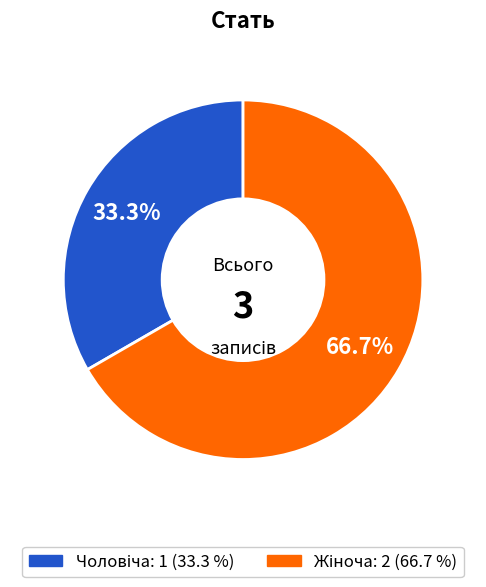

Does any single category account for the majority?

Yes